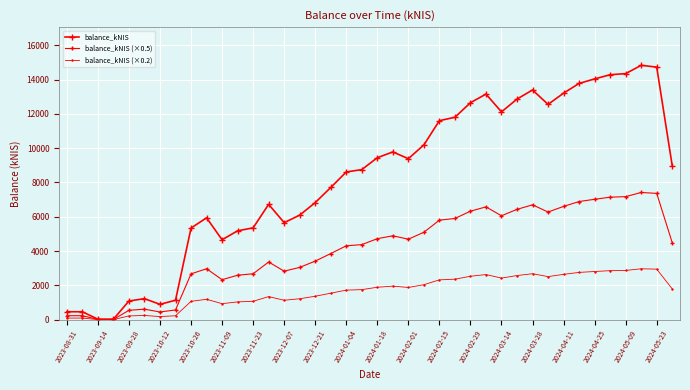

True or false: balance_kNIS has more than 1 interior local peaks.

True